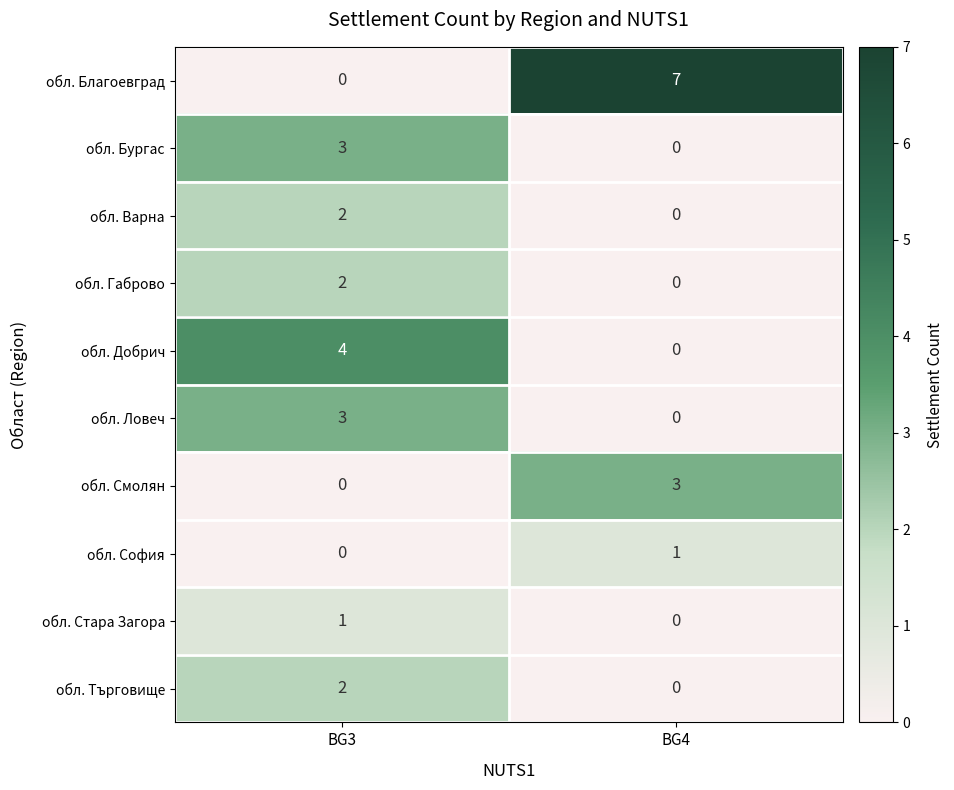

List the labels in order of обл. Габрово value, smallest first.

BG4, BG3